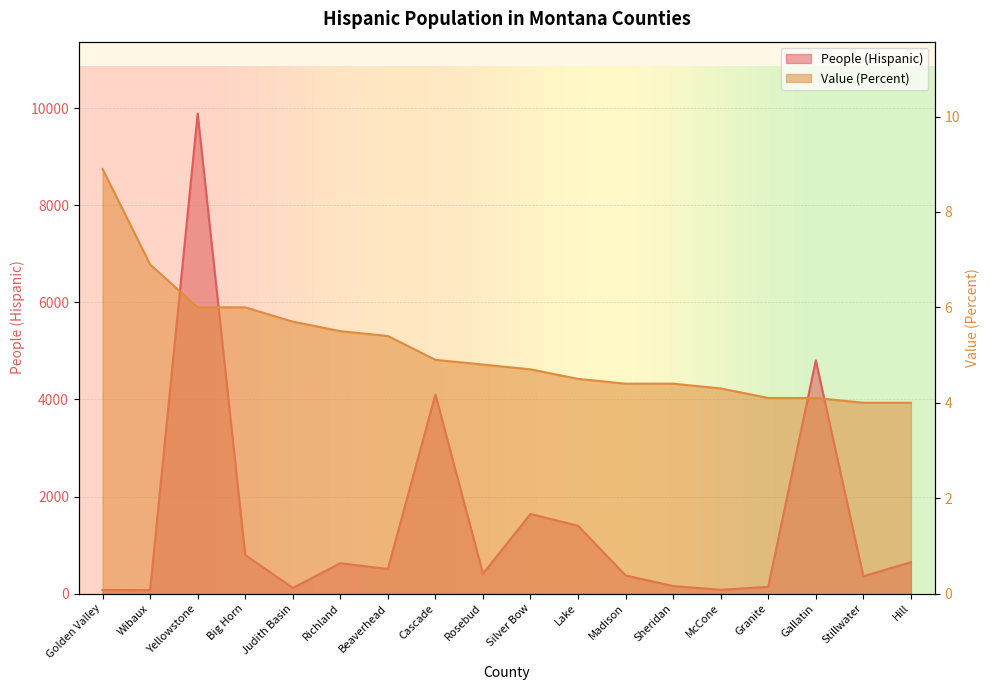

What is the sum of all Value (Percent) values?

92.6